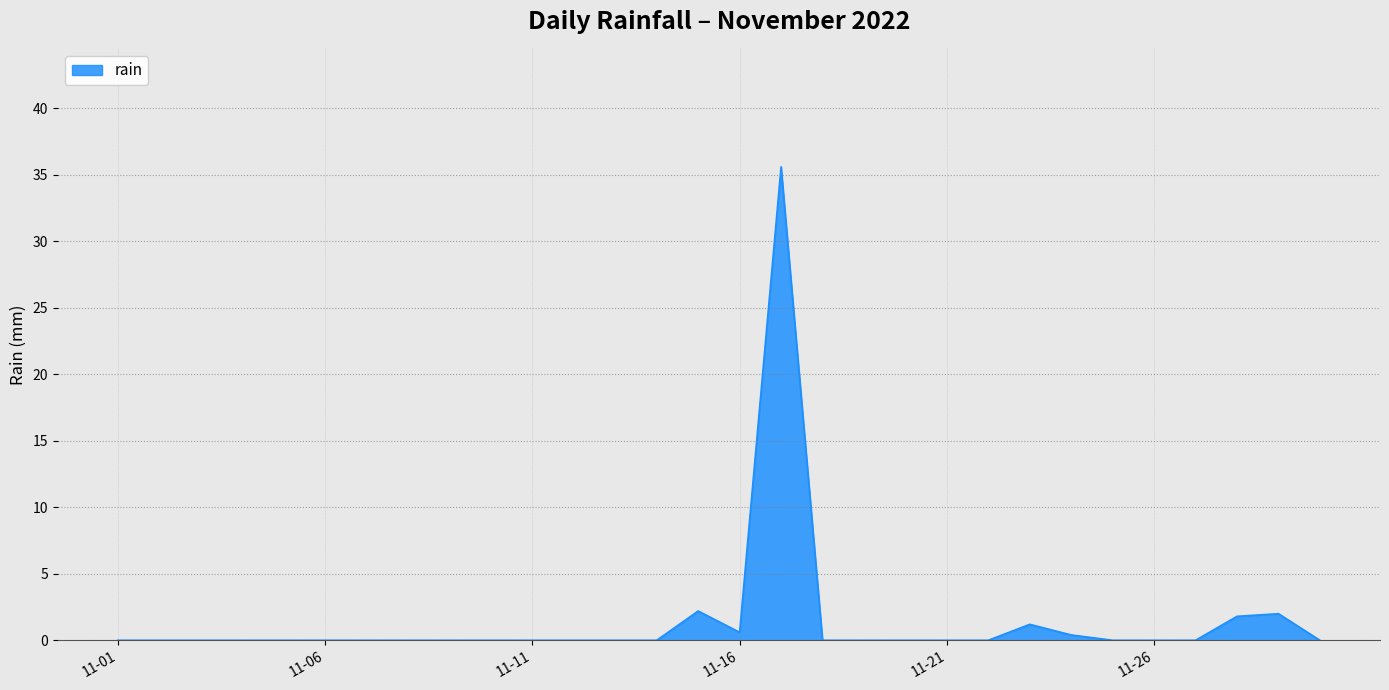

What is the greatest value displayed?

35.6